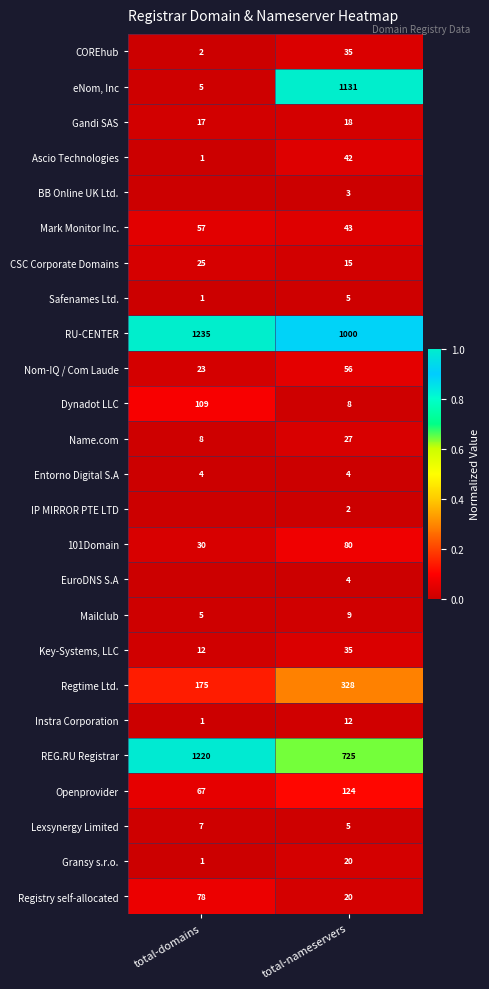

At which label does Ascio Technologies reach its minimum?

total-domains